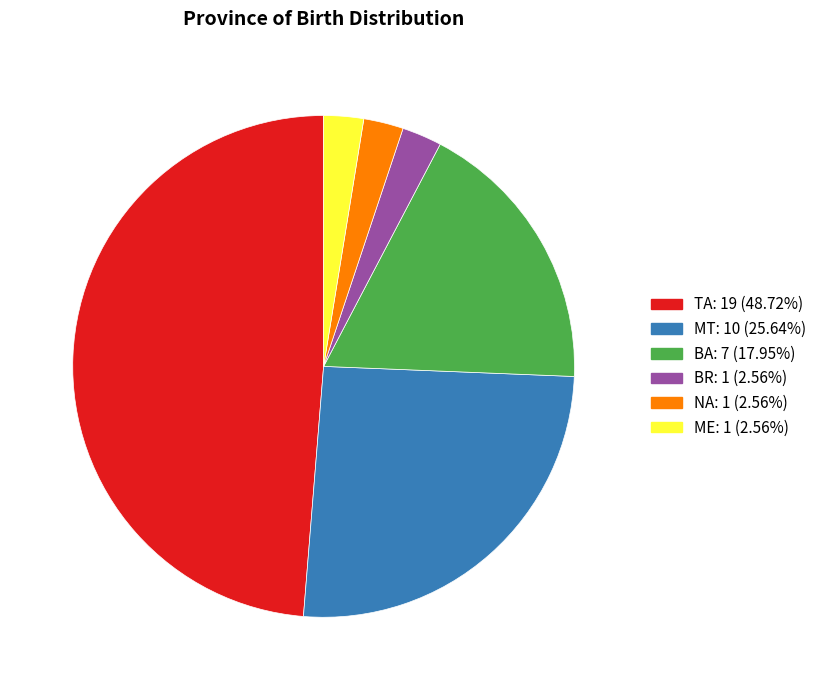

Is BR the majority of the pie?

No